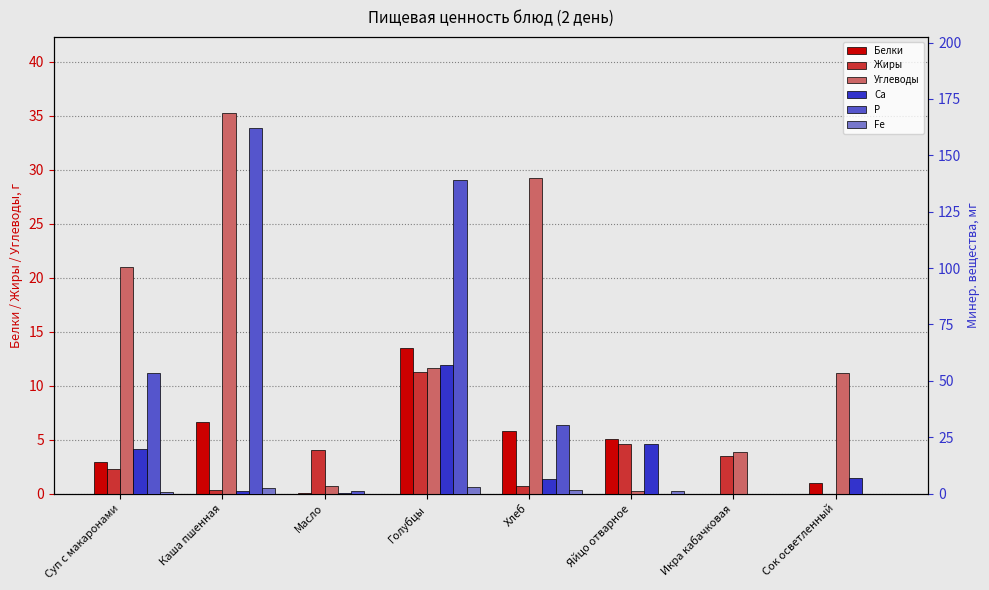

What is the average value of the Жиры series?

3.3